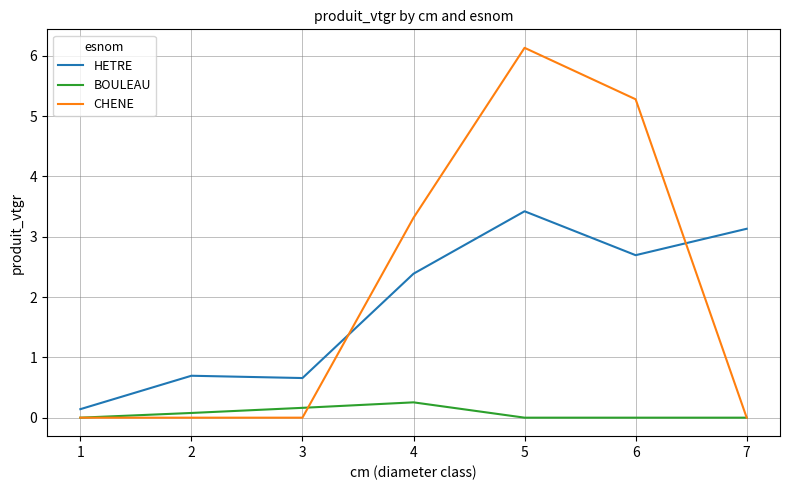

Where do HETRE and CHENE first cross each other?

3 and 4